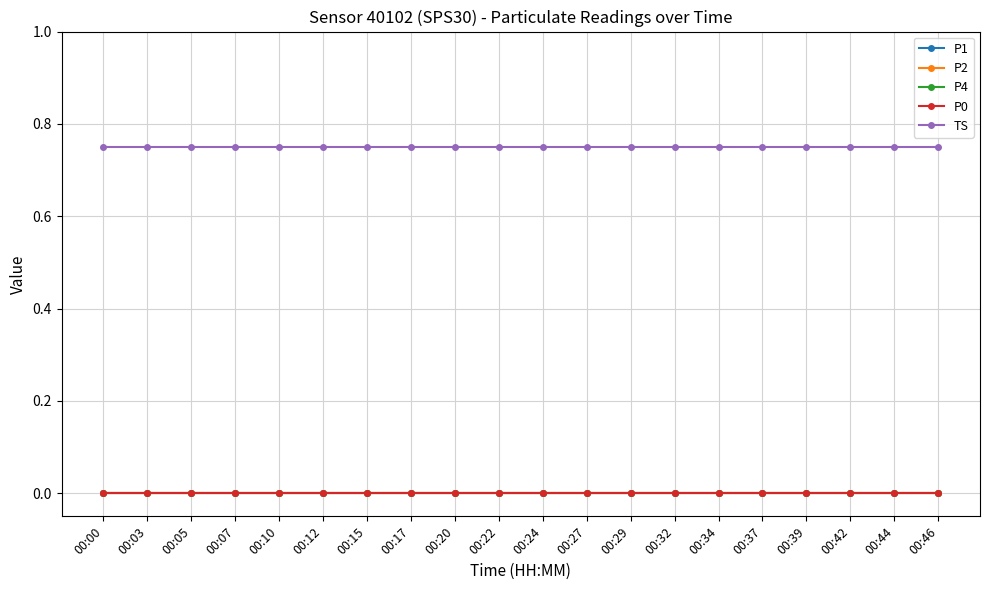

Is this an area chart (filled region under the line)?

No